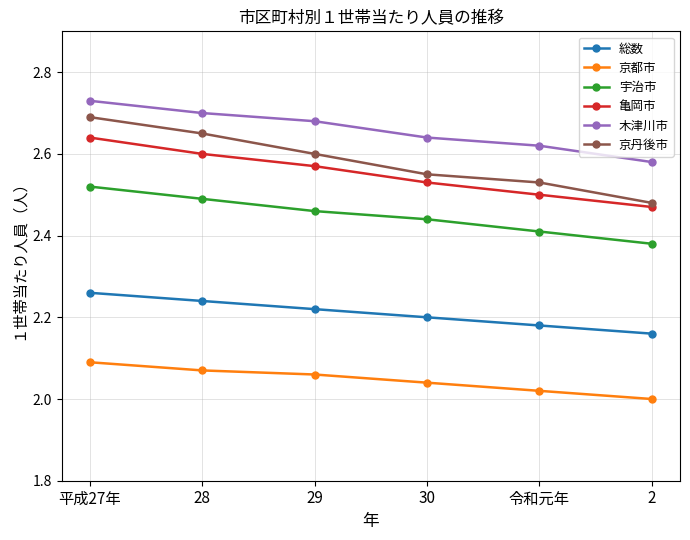

Is it true that 京都市 equals 2.8 at 28?

False